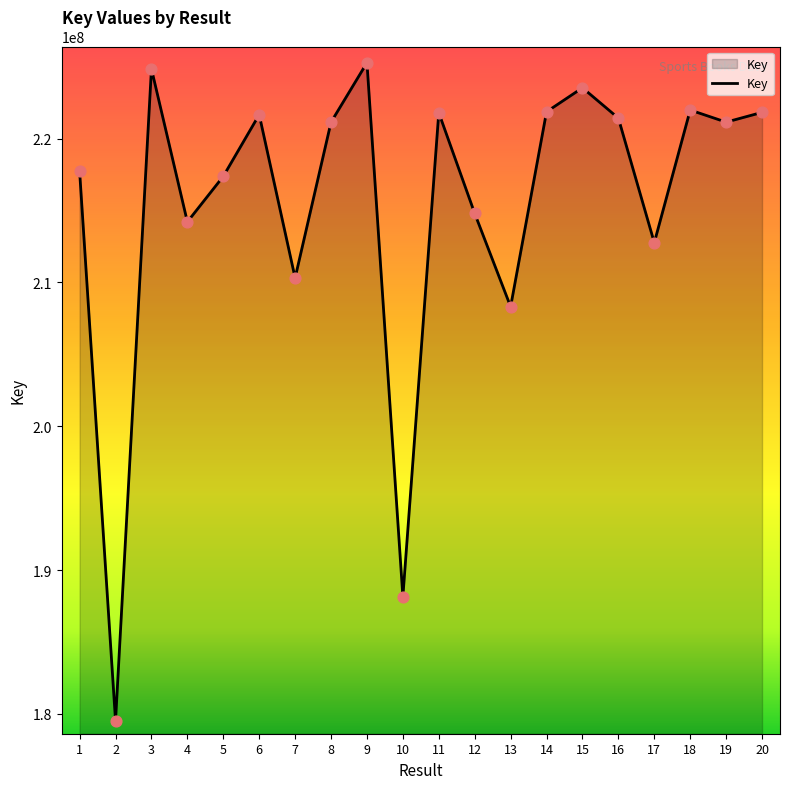

Which has a higher value, 17 or 11?

11